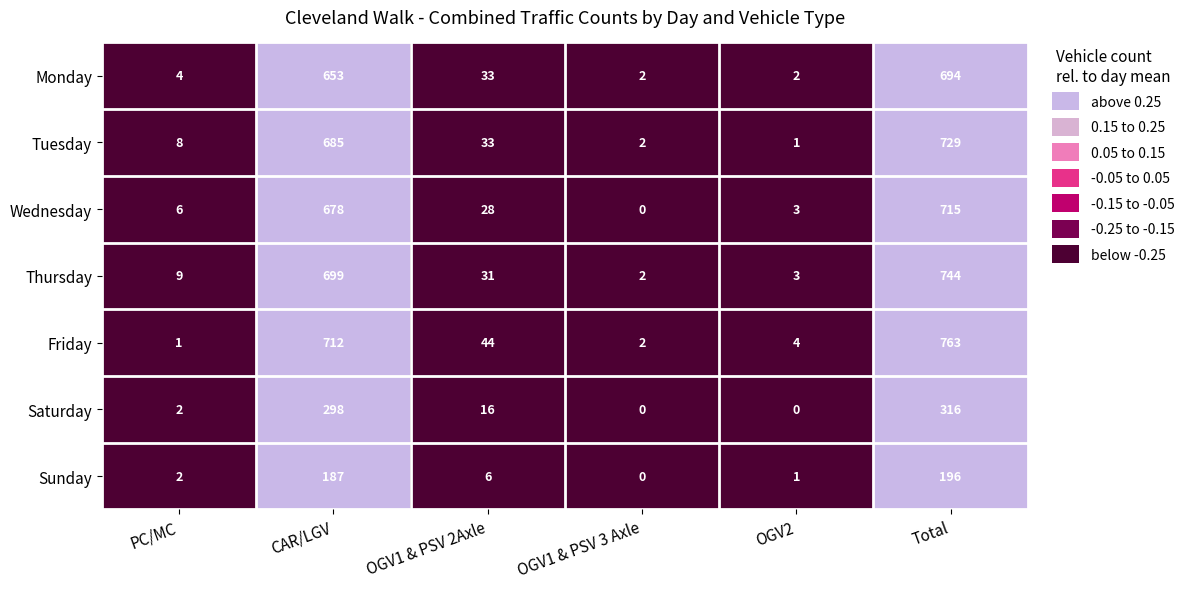

Is it true that Friday equals 3 at OGV1 & PSV 3 Axle?

False